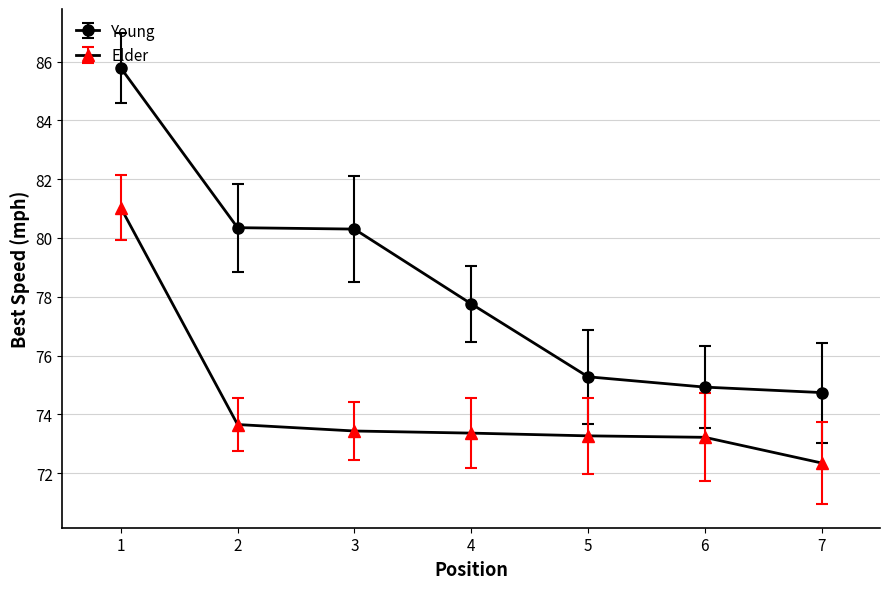

What is the average value of the Young series?

78.4